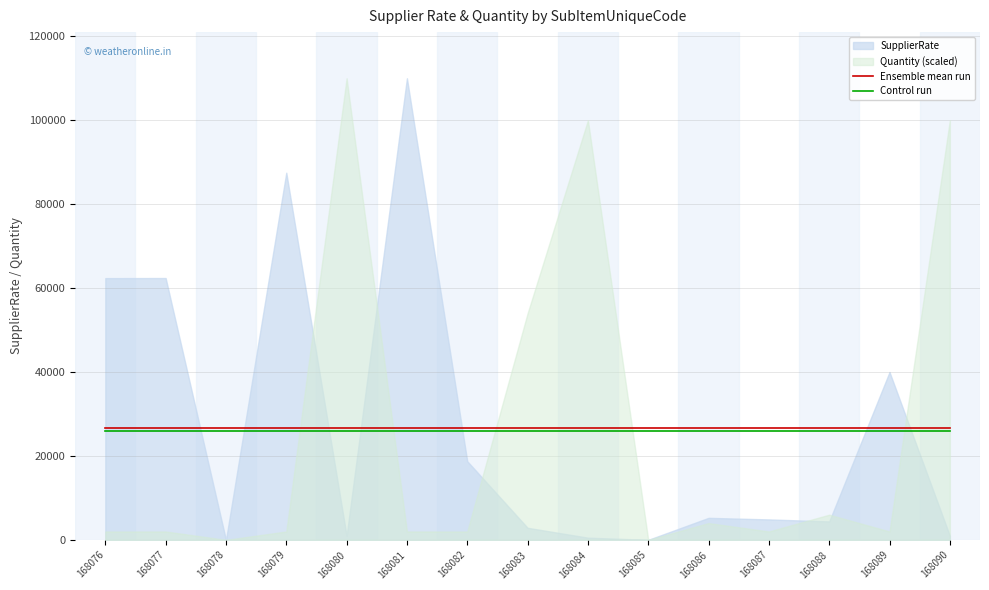

Is it true that Ensemble mean run equals 6926.3 at 168077?

False